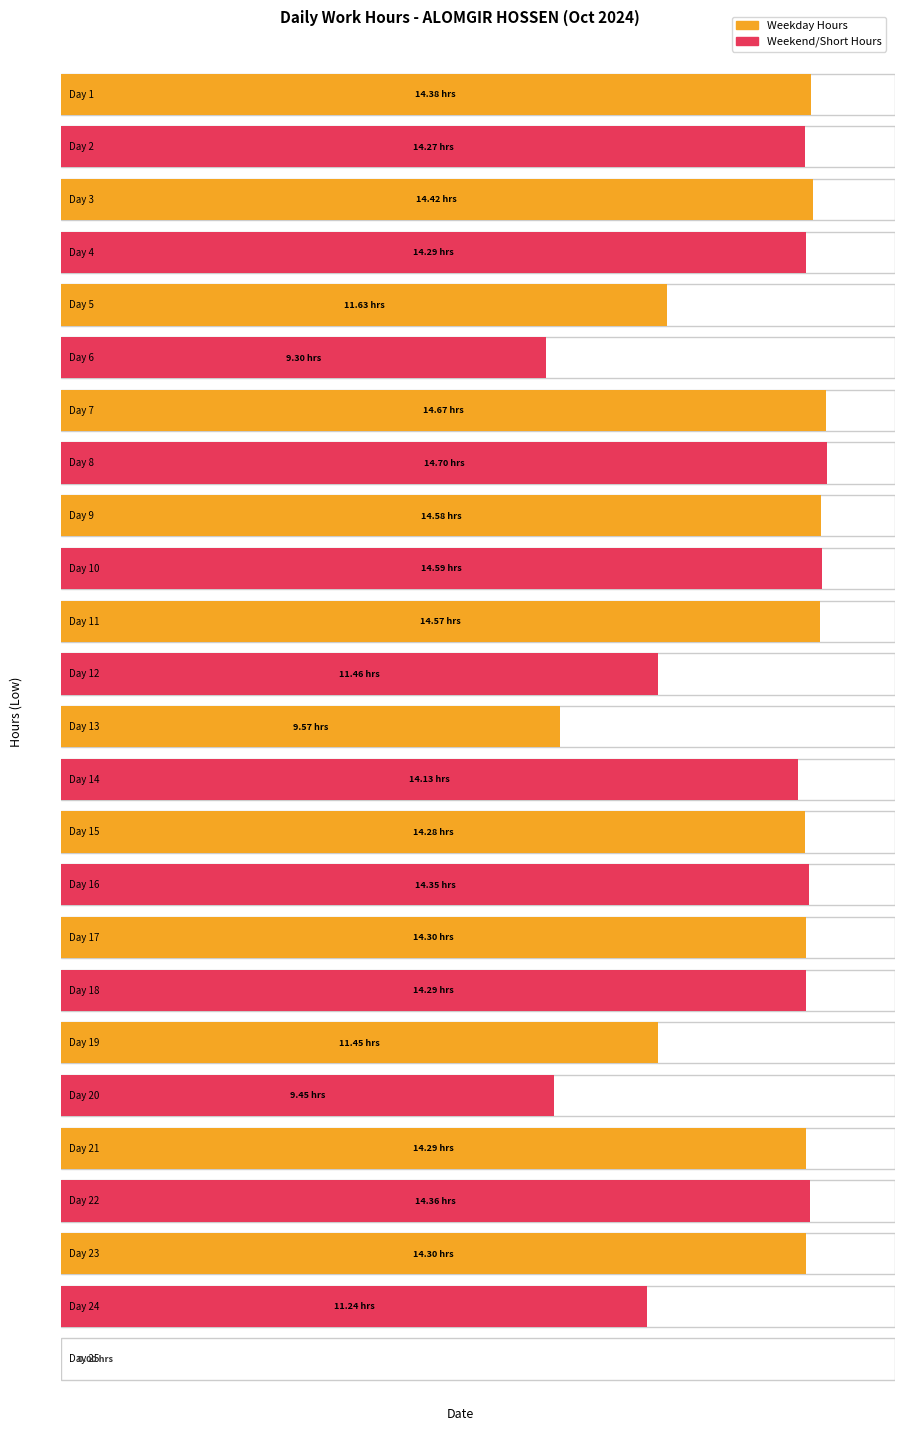

Is it true that the value at 4 is 14.3?

True